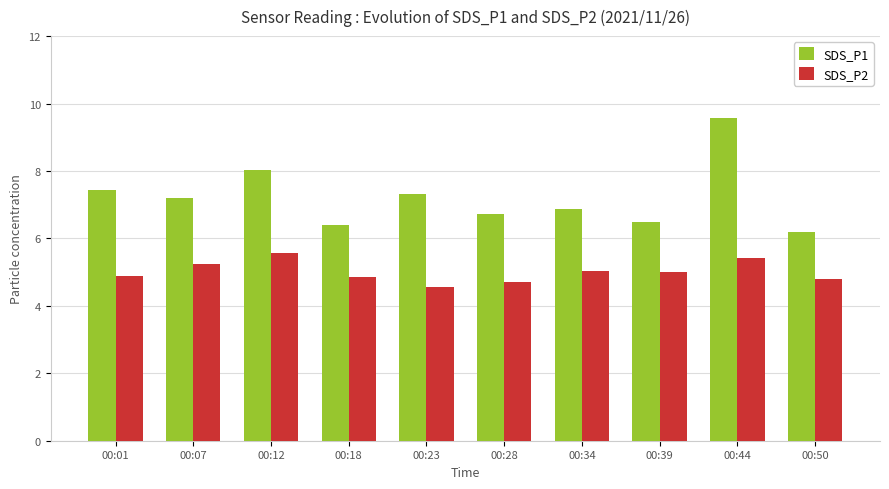

Rank the series at 00:23 from lowest to highest value.

SDS_P2, SDS_P1